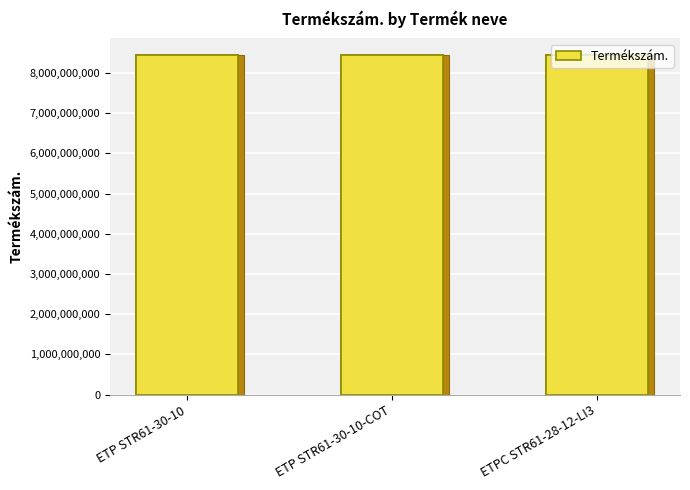

What is the minimum value shown in the chart?

8433231808